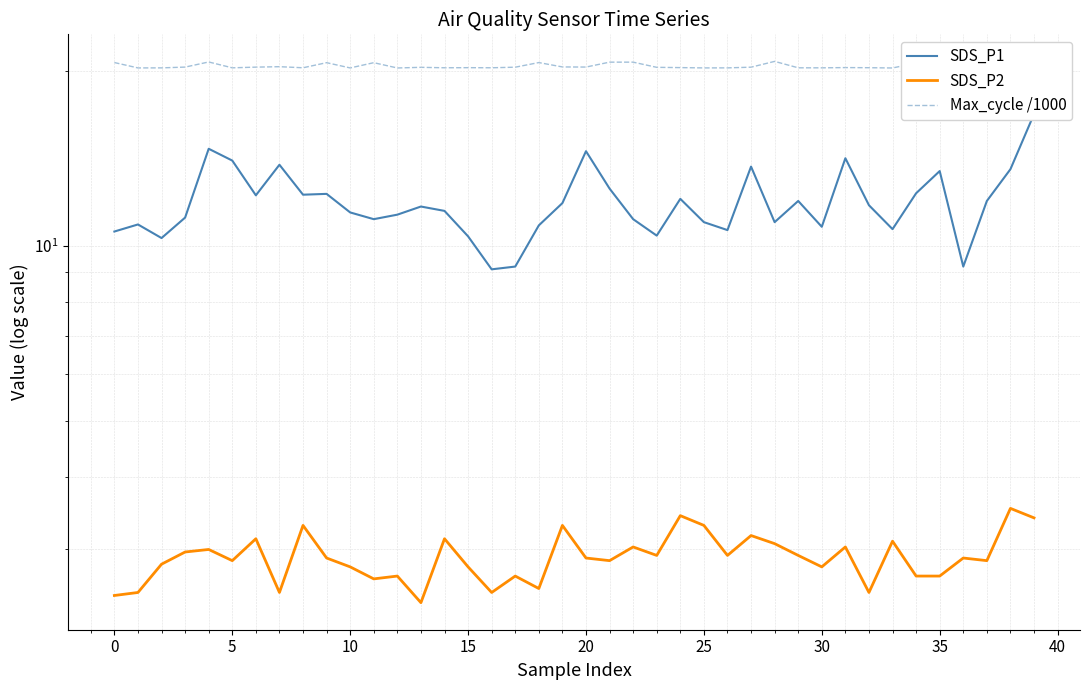

Reading left to right, what are all the values shown in this chart?

SDS_P1: 10.6	10.9	10.3	11.2	14.7	14.0	12.2	13.8	12.2	12.3	11.4	11.1	11.3	11.7	11.5	10.4	9.1	9.2	10.8	11.8	14.5	12.5	11.1	10.4	12.0	11.0	10.6	13.7	11.0	11.9	10.8	14.1	11.7	10.7	12.3	13.4	9.2	11.9	13.5	16.8
SDS_P2: 2.5	2.5	2.8	3.0	3.0	2.9	3.1	2.5	3.3	2.9	2.8	2.7	2.7	2.4	3.1	2.8	2.5	2.7	2.6	3.3	2.9	2.9	3.0	2.9	3.4	3.3	2.9	3.2	3.1	2.9	2.8	3.0	2.5	3.1	2.7	2.7	2.9	2.9	3.5	3.4
Max_cycle /1000: 20.6	20.2	20.2	20.3	20.7	20.2	20.3	20.3	20.2	20.6	20.2	20.6	20.2	20.3	20.2	20.2	20.2	20.3	20.6	20.3	20.3	20.7	20.7	20.3	20.2	20.2	20.2	20.3	20.7	20.2	20.2	20.2	20.2	20.2	20.6	20.7	20.2	20.3	20.6	20.2